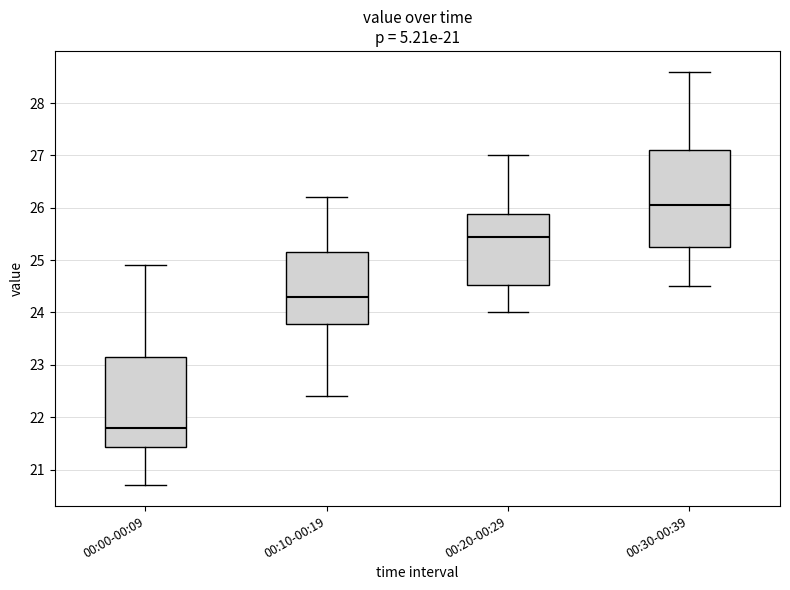

Where does the median line of the box for 00:10-00:19 sit on the y-axis? The values are not printed on the chart, so give them approximately, as read against the axis.

24.3